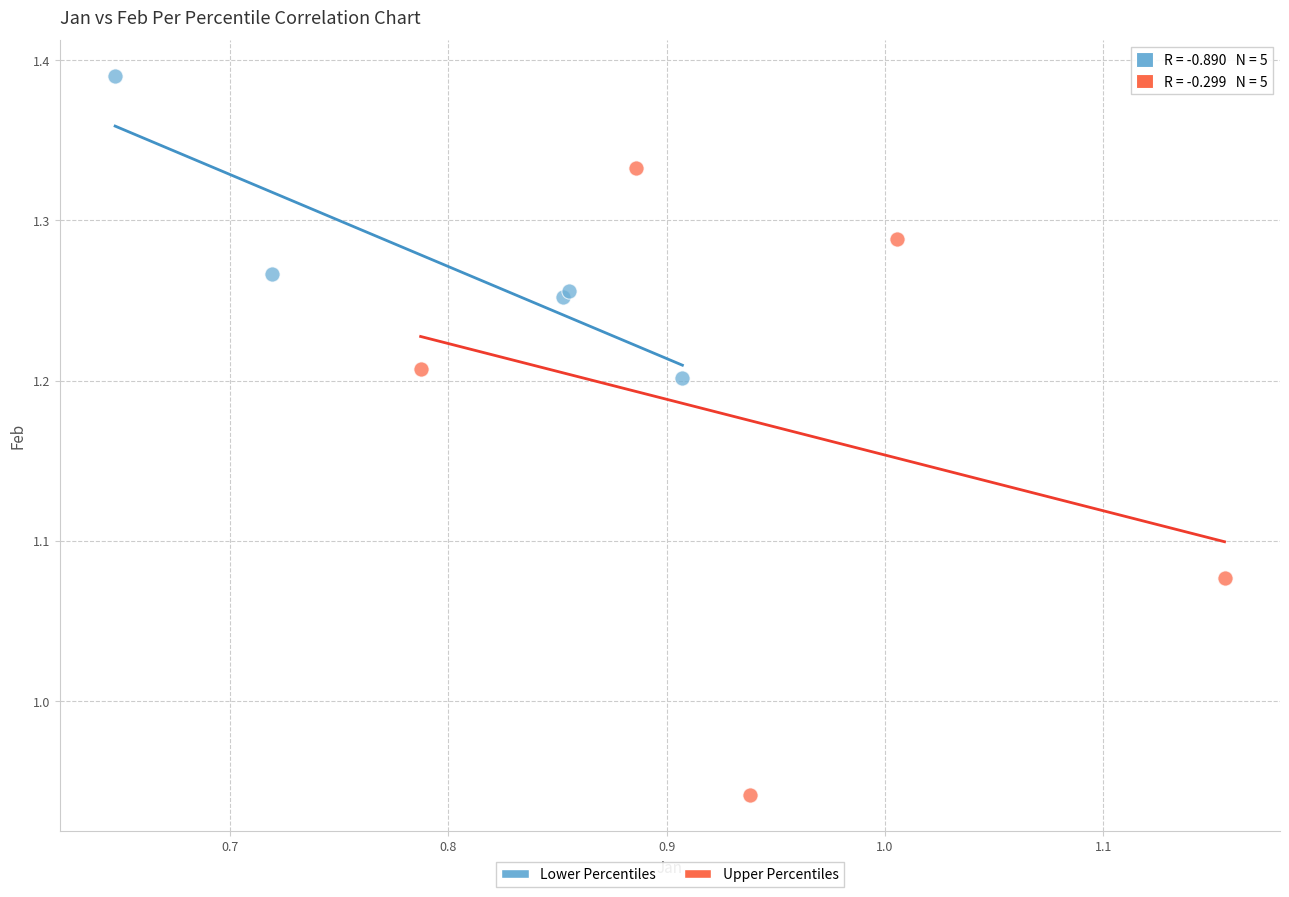

Which series has the largest Y range (max minus min)?

Upper Percentiles